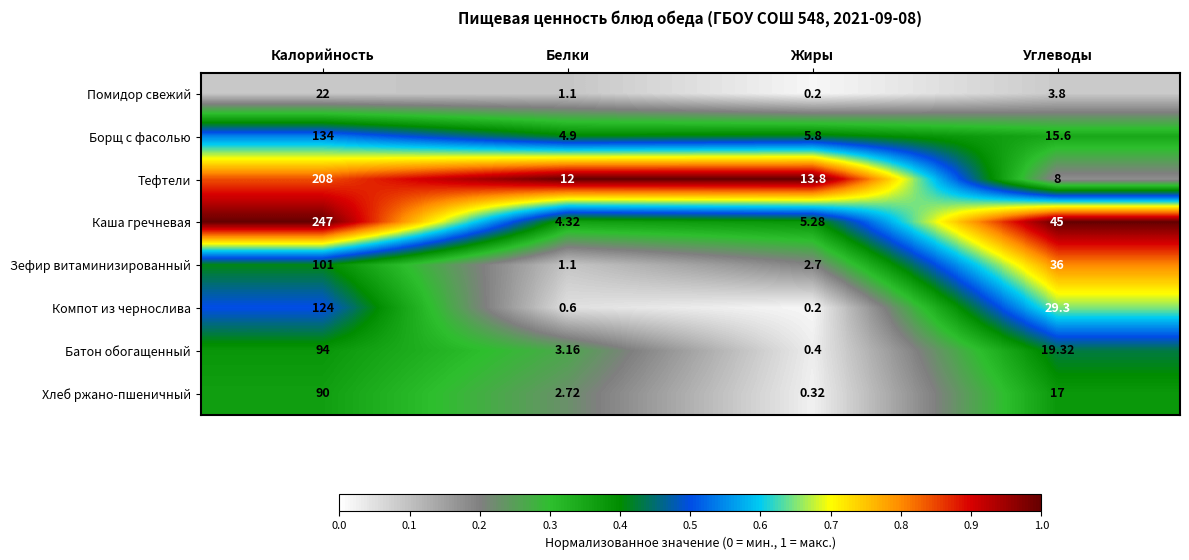

Which series has the widest spread of values?

Каша гречневая